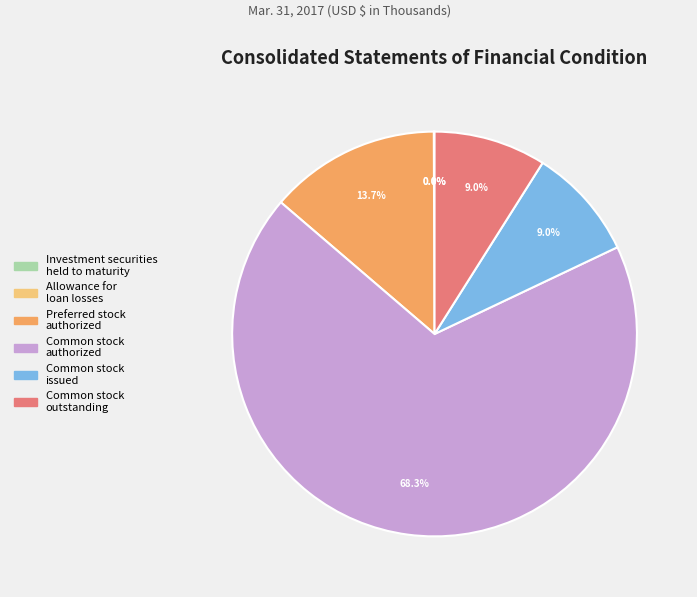

What is the largest slice in the pie chart?

Common stock authorized